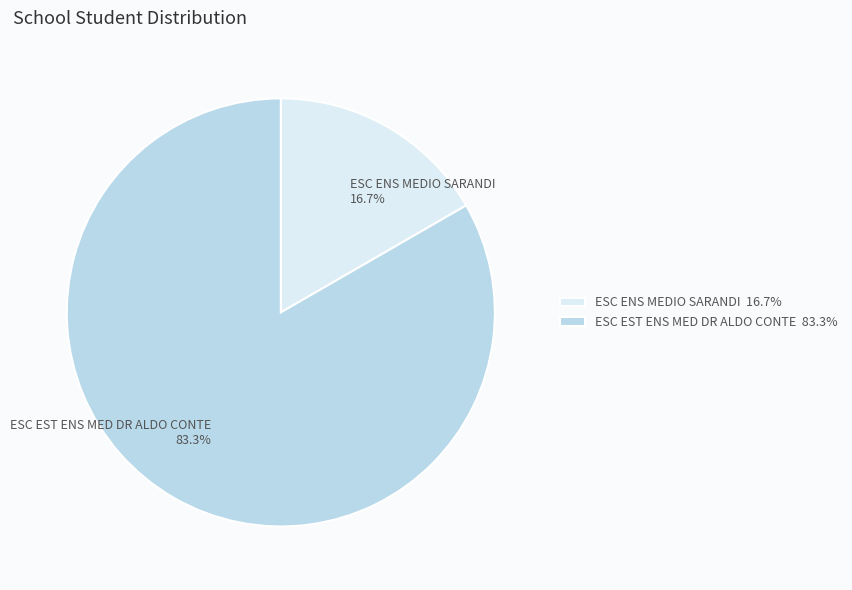

What is the smallest slice in the pie chart?

ESC ENS MEDIO SARANDI